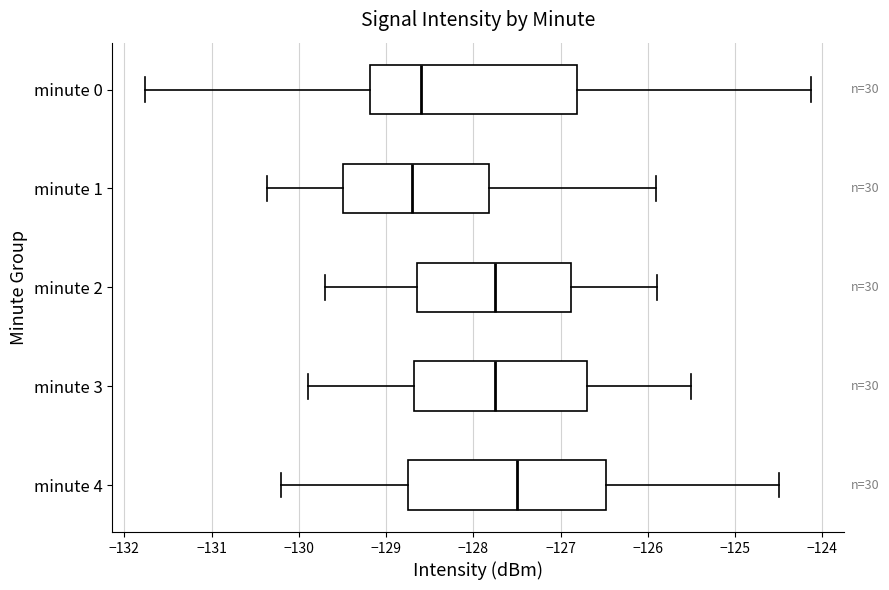

Where does the median line of the box for minute 3 sit on the x-axis? The values are not printed on the chart, so give them approximately, as read against the axis.

-127.7